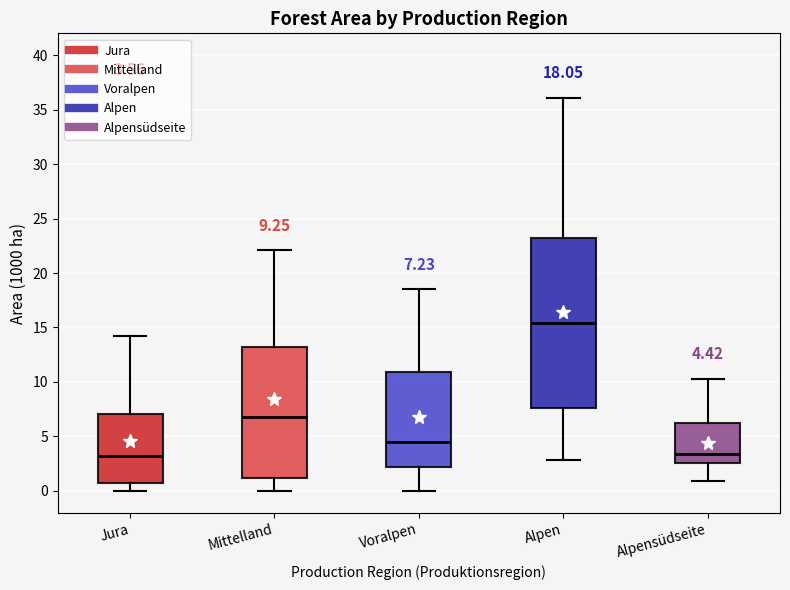

Which box is the tallest, from its lower edge to its upper edge?

Alpen